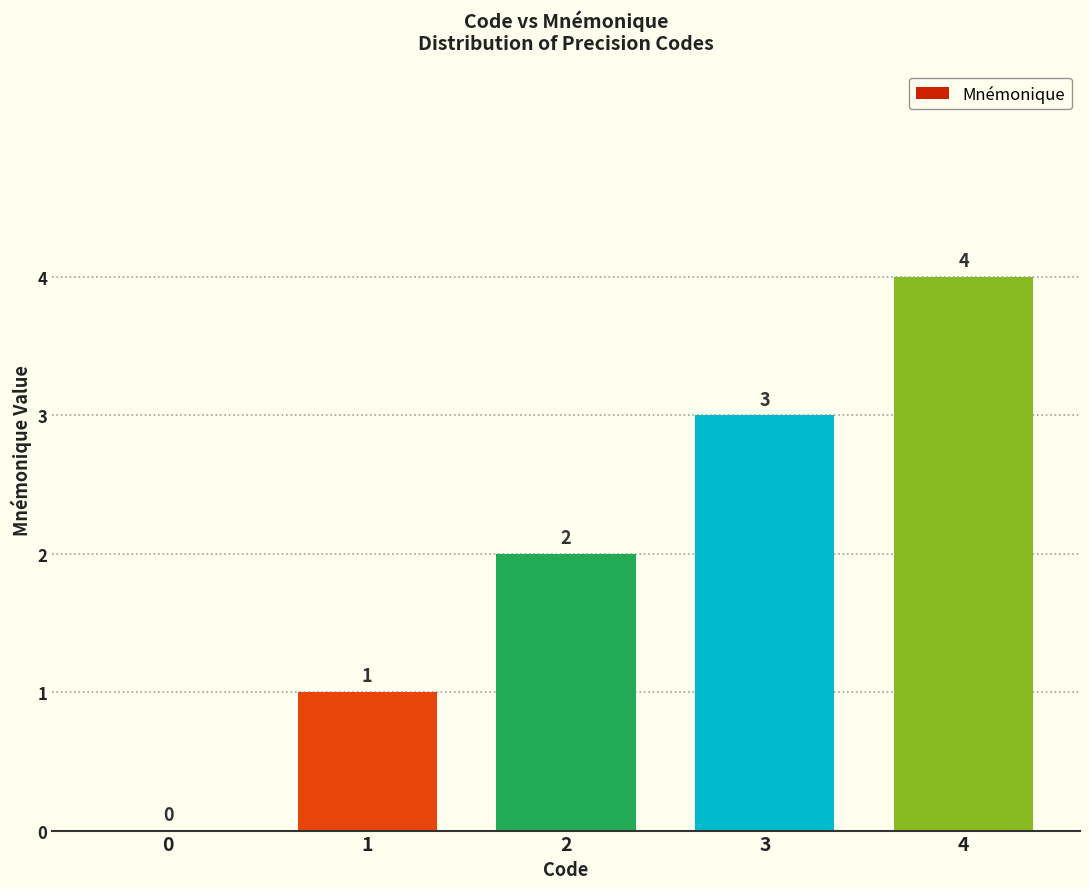

Does the chart contain stacked bars?

No